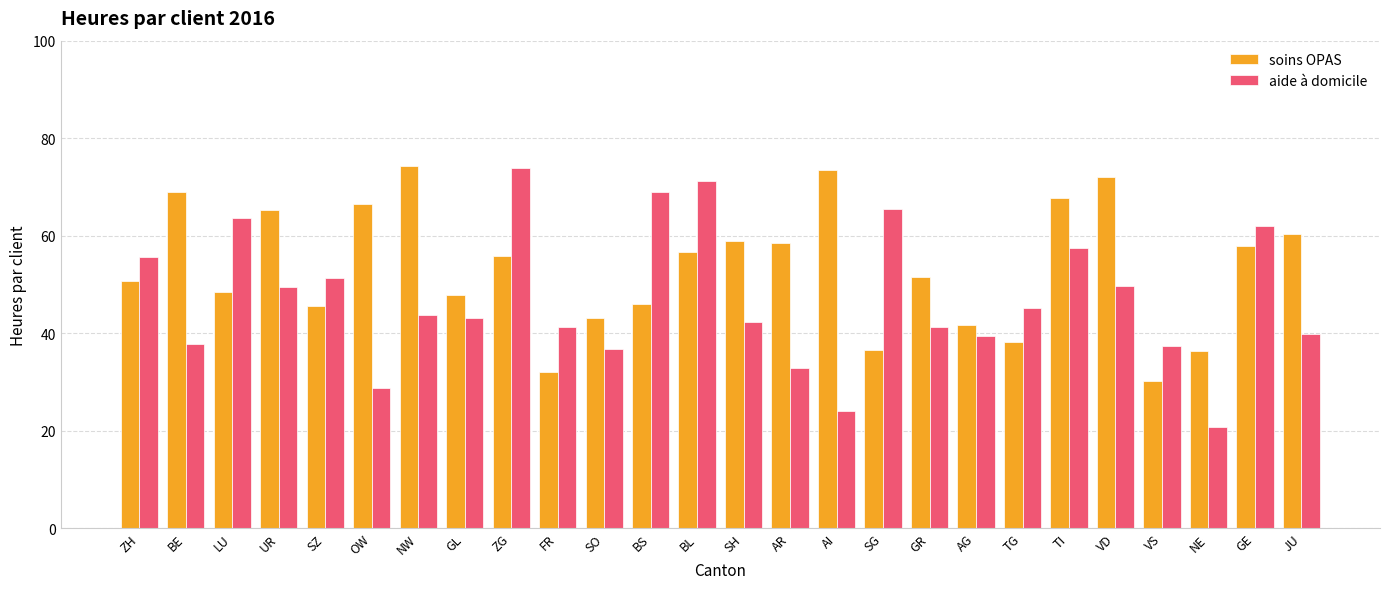

What is the total value across all series at SO?

79.8